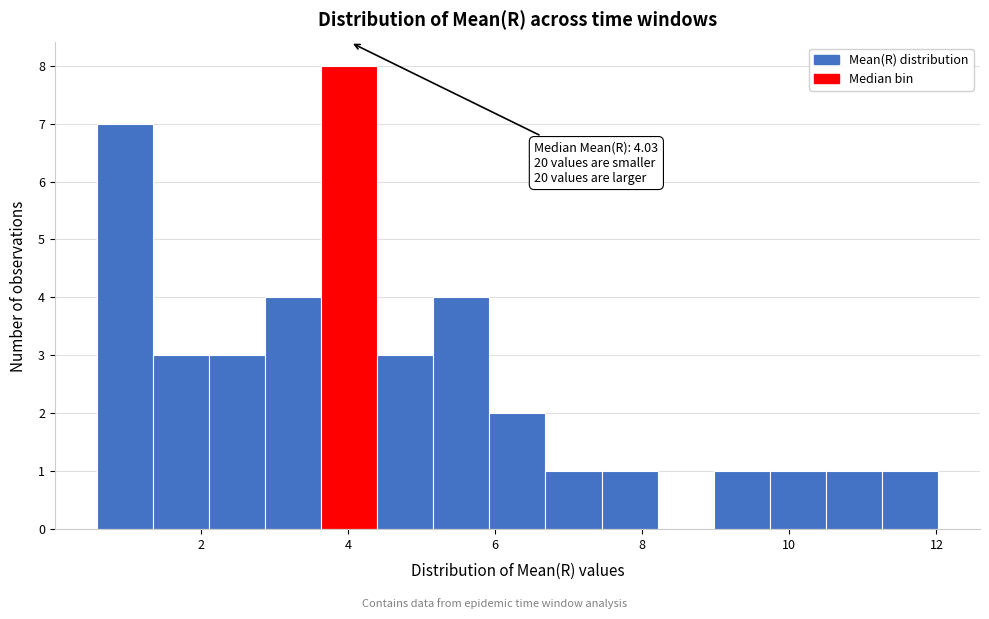

Read against the x-axis, roughly where is the centre of the tallest bar?

4.0